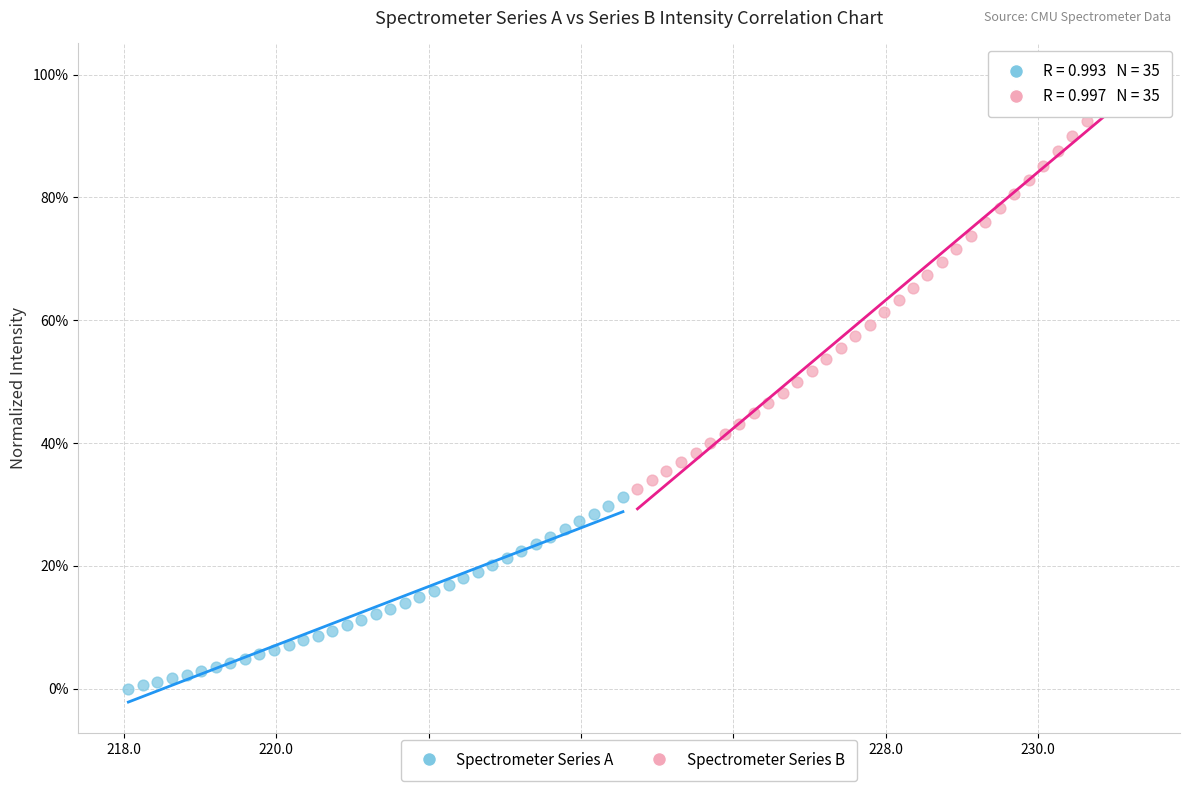

Which series has the largest Y range (max minus min)?

Spectrometer Series B